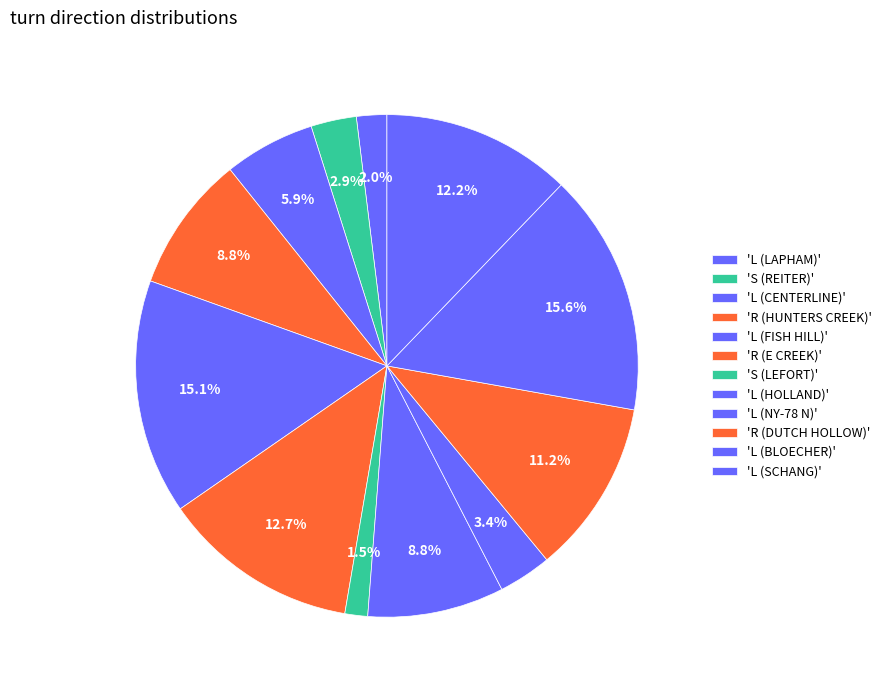

What is the largest slice in the pie chart?

L (BLOECHER)